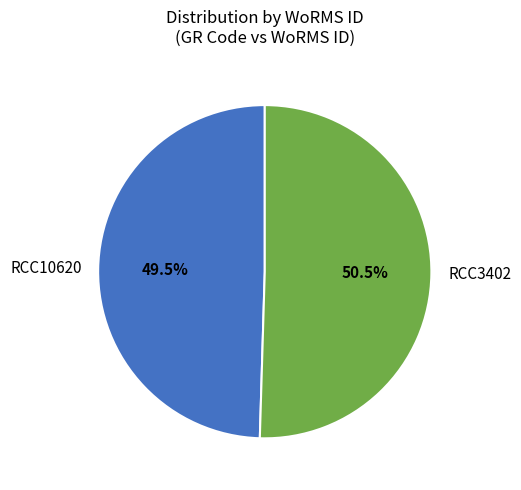

What is the ratio of the value at RCC3402 to the value at RCC10620?

1.0